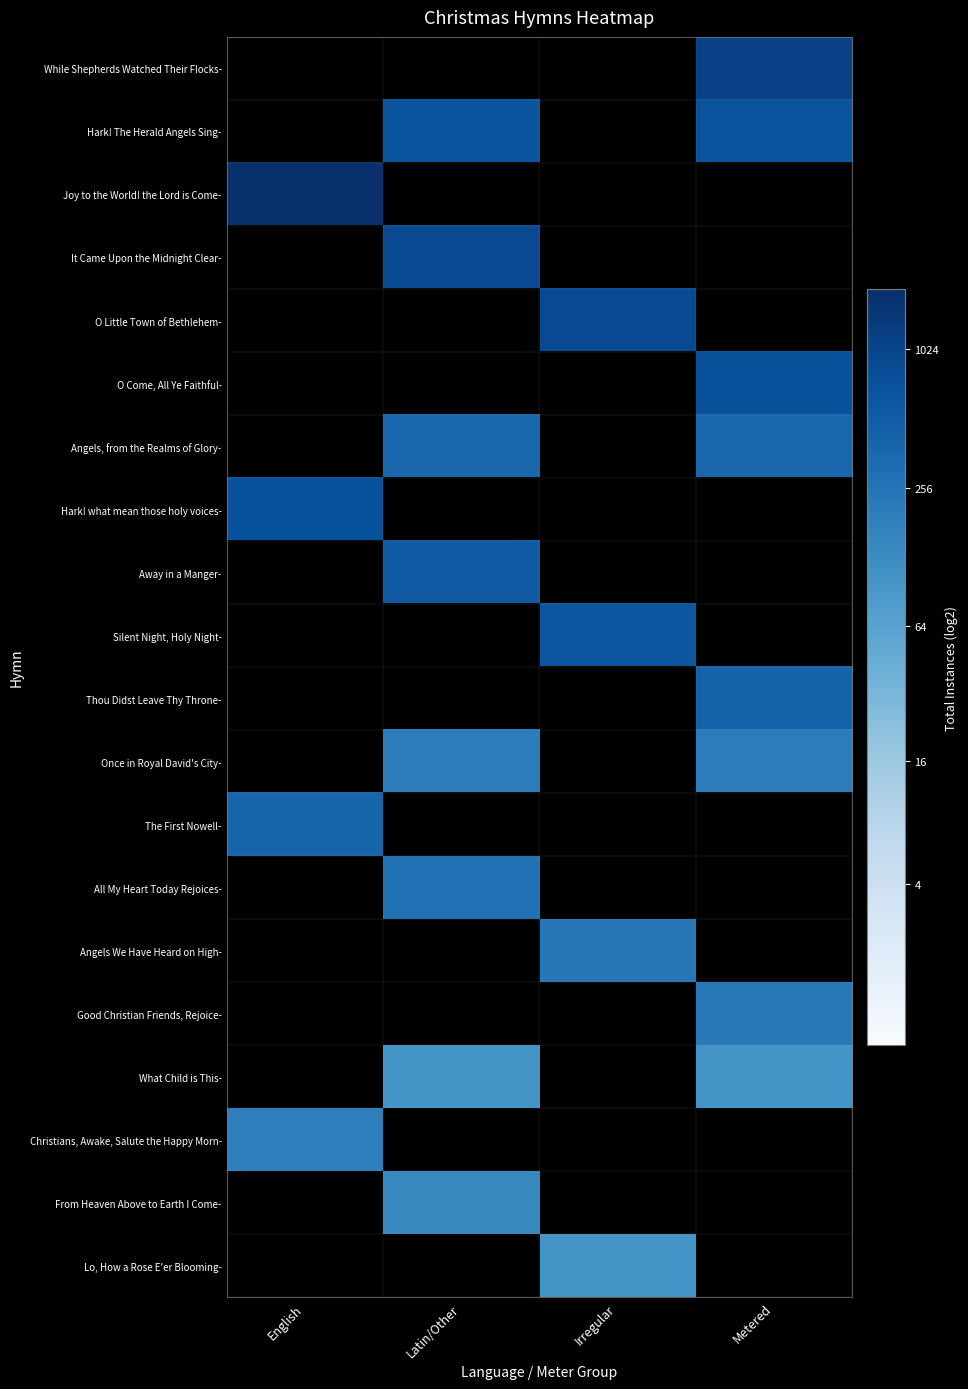

Reading left to right, what are all the values shown in this chart?

While Shepherds Watched Their Flocks-: English=0.0	Latin/Other=0.0	Irregular=0.0	Metered=10.1
Hark! The Herald Angels Sing-: English=0.0	Latin/Other=9.4	Irregular=0.0	Metered=9.4
Joy to the World! the Lord is Come-: English=10.9	Latin/Other=0.0	Irregular=0.0	Metered=0.0
It Came Upon the Midnight Clear-: English=0.0	Latin/Other=9.8	Irregular=0.0	Metered=0.0
O Little Town of Bethlehem-: English=0.0	Latin/Other=0.0	Irregular=9.7	Metered=0.0
O Come, All Ye Faithful-: English=0.0	Latin/Other=0.0	Irregular=0.0	Metered=9.5
Angels, from the Realms of Glory-: English=0.0	Latin/Other=8.6	Irregular=0.0	Metered=8.6
Hark! what mean those holy voices-: English=9.5	Latin/Other=0.0	Irregular=0.0	Metered=0.0
Away in a Manger-: English=0.0	Latin/Other=9.1	Irregular=0.0	Metered=0.0
Silent Night, Holy Night-: English=0.0	Latin/Other=0.0	Irregular=9.3	Metered=0.0
Thou Didst Leave Thy Throne-: English=0.0	Latin/Other=0.0	Irregular=0.0	Metered=8.7
Once in Royal David's City-: English=0.0	Latin/Other=7.7	Irregular=0.0	Metered=7.7
The First Nowell-: English=8.6	Latin/Other=0.0	Irregular=0.0	Metered=0.0
All My Heart Today Rejoices-: English=0.0	Latin/Other=8.1	Irregular=0.0	Metered=0.0
Angels We Have Heard on High-: English=0.0	Latin/Other=0.0	Irregular=7.9	Metered=0.0
Good Christian Friends, Rejoice-: English=0.0	Latin/Other=0.0	Irregular=0.0	Metered=7.8
What Child is This-: English=0.0	Latin/Other=6.7	Irregular=0.0	Metered=6.7
Christians, Awake, Salute the Happy Morn-: English=7.5	Latin/Other=0.0	Irregular=0.0	Metered=0.0
From Heaven Above to Earth I Come-: English=0.0	Latin/Other=7.2	Irregular=0.0	Metered=0.0
Lo, How a Rose E'er Blooming-: English=0.0	Latin/Other=0.0	Irregular=6.7	Metered=0.0